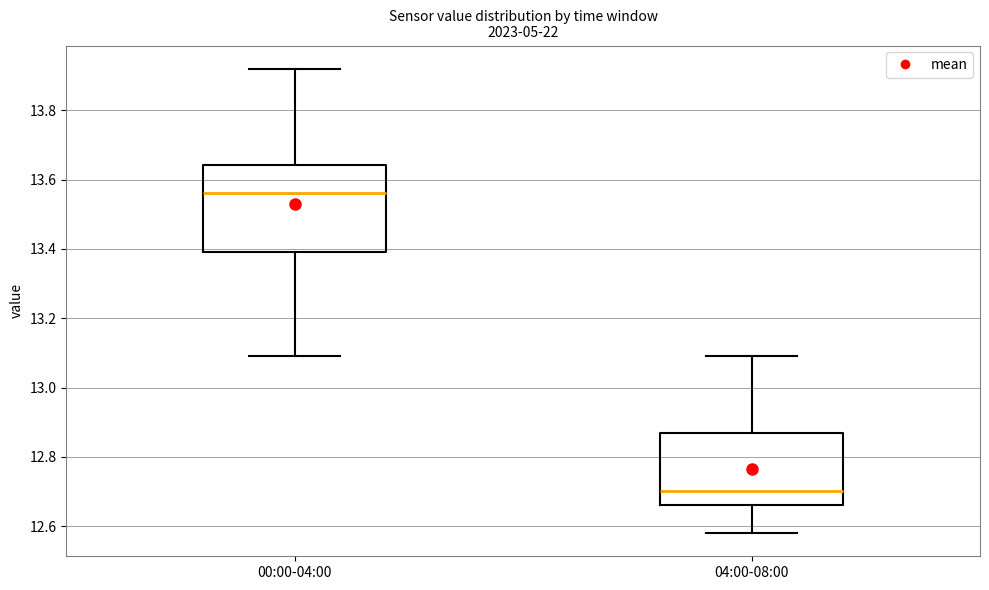

Which box's median line is the lowest?

04:00-08:00